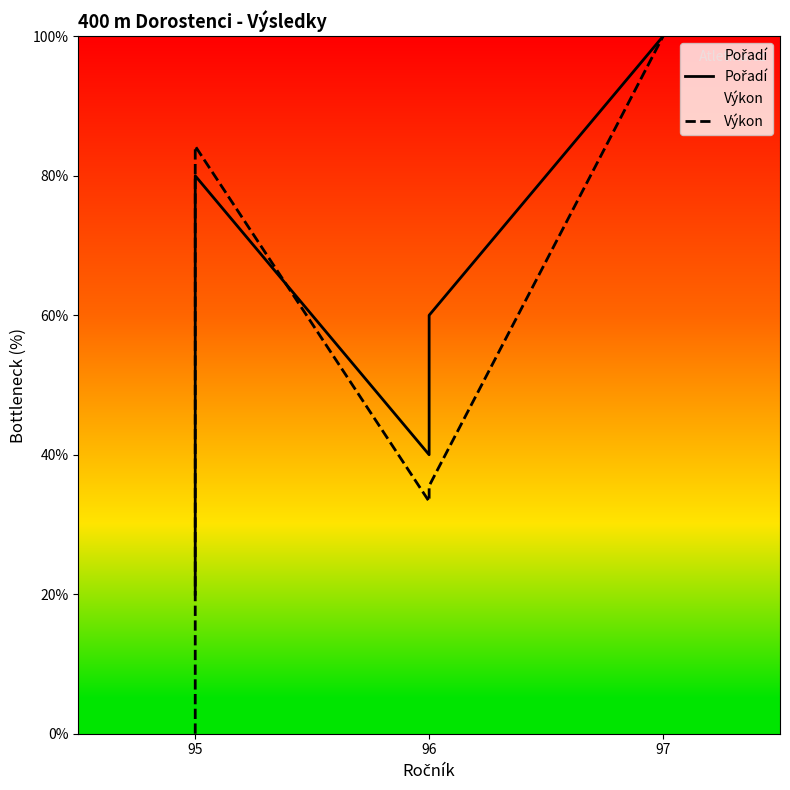

What are all the series names shown in the legend?

Pořadí, Výkon